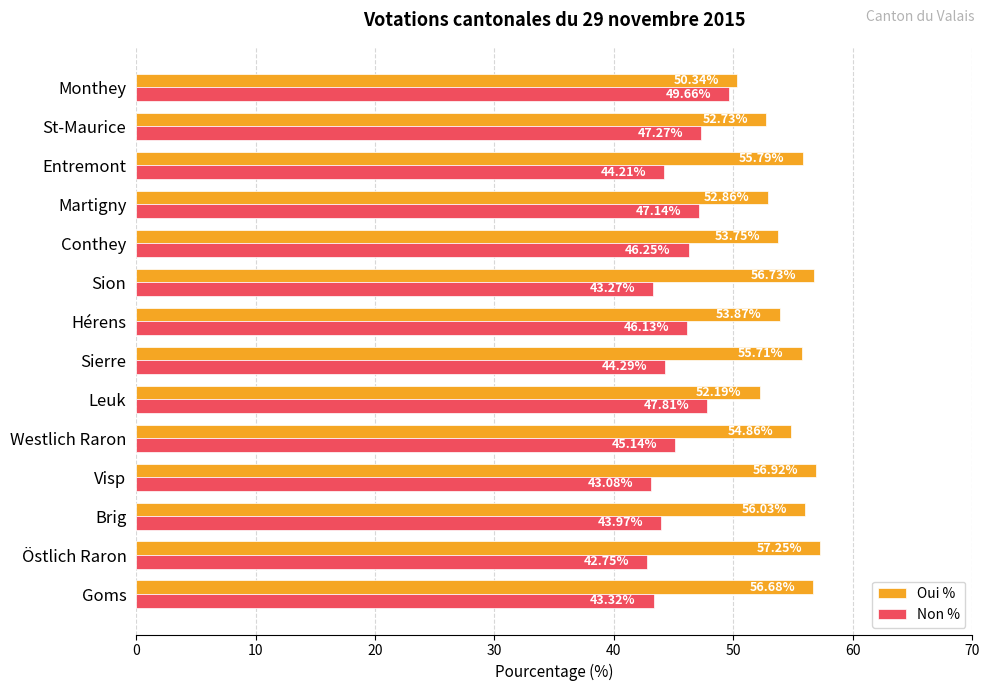

Rank the series by their maximum value, from highest to lowest.

Oui %, Non %